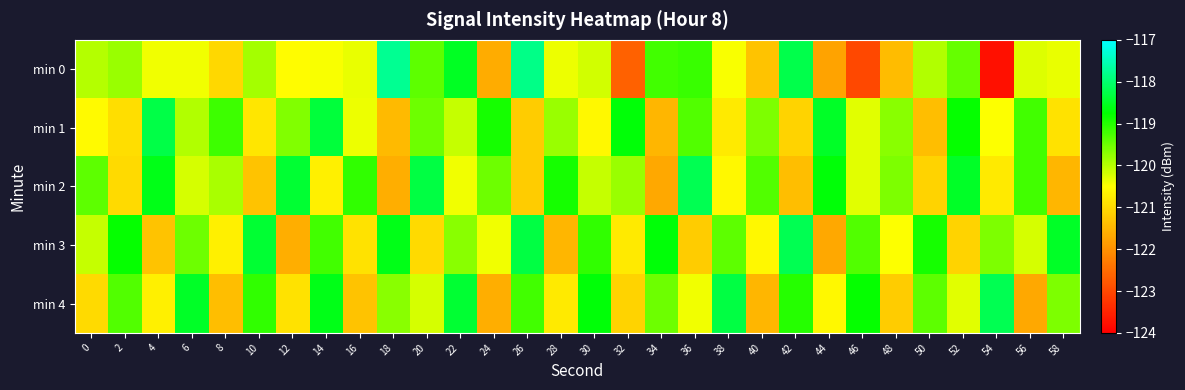

Count the number of categories in the chart.

30